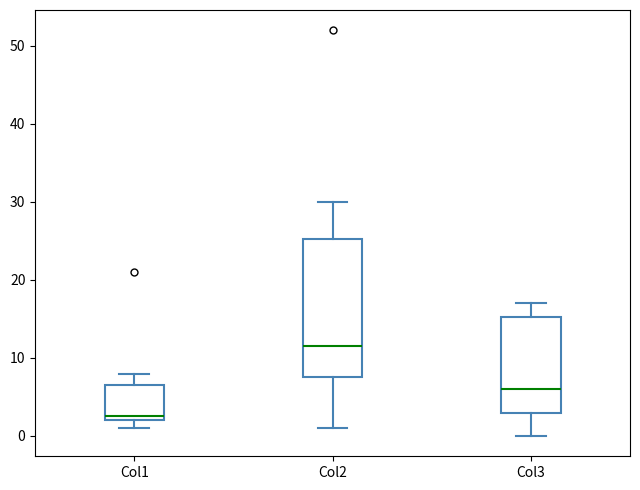

Which box is the tallest, from its lower edge to its upper edge?

Col2